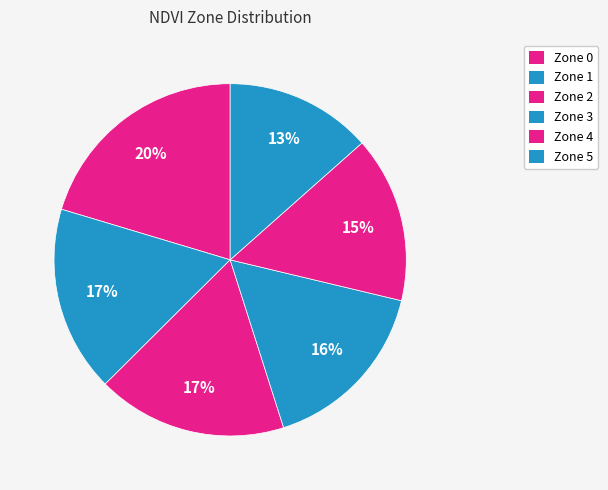

How many segments does this pie chart have?

6